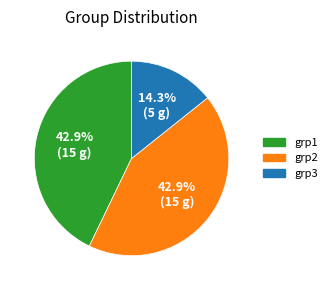

Which category has the smallest portion of the pie?

grp3